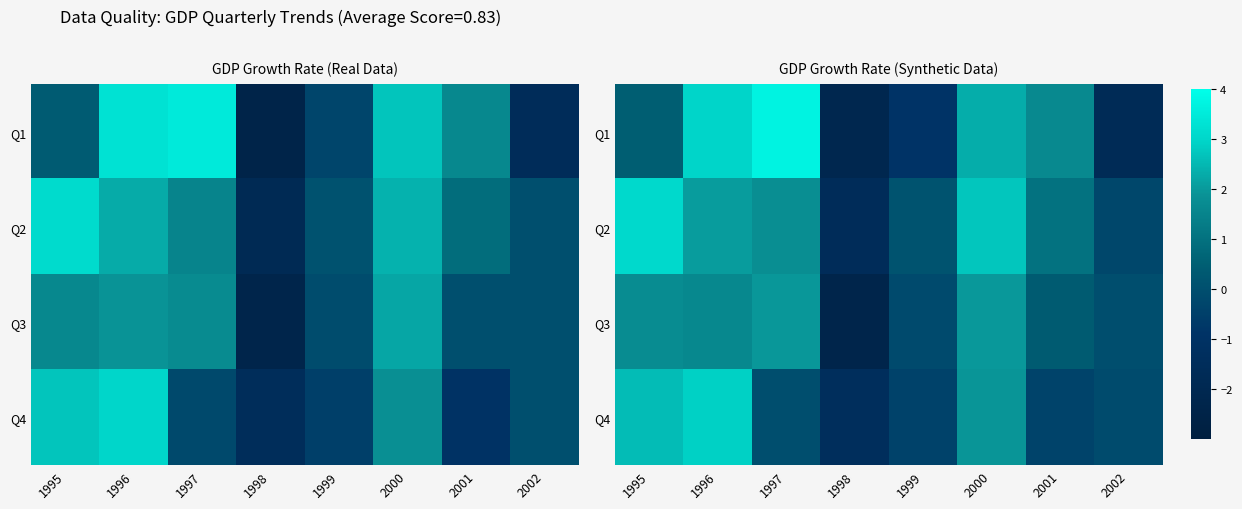

How many data points in Q3 are less than 1?

4